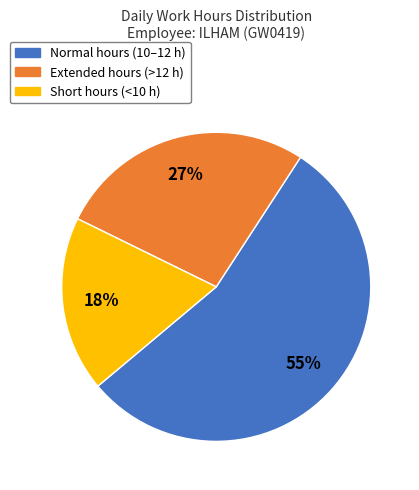

Approximately how many times larger is the value at Normal hours (10–12 h) compared to Extended hours (>12 h)?

2.0